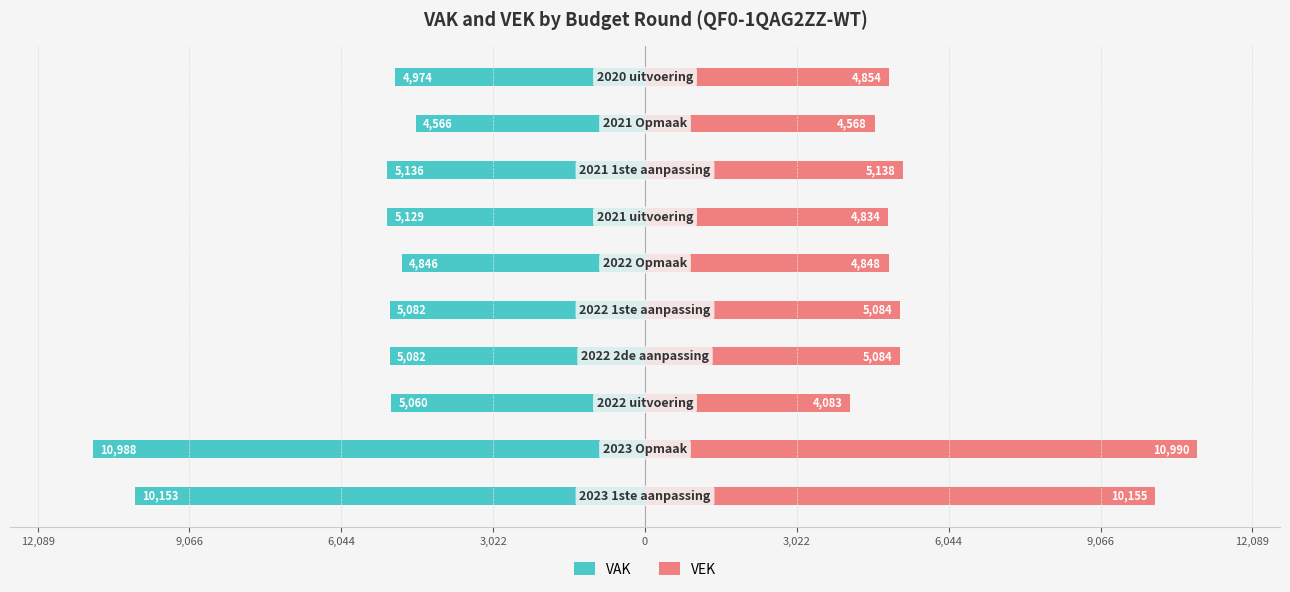

How many bars are there in each group?

2